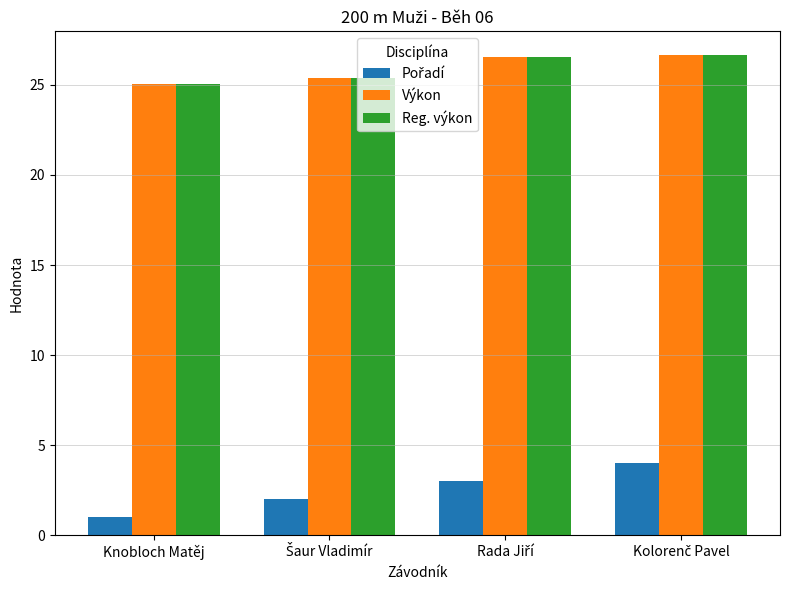

At how many categories does at least one series exceed 5?

4